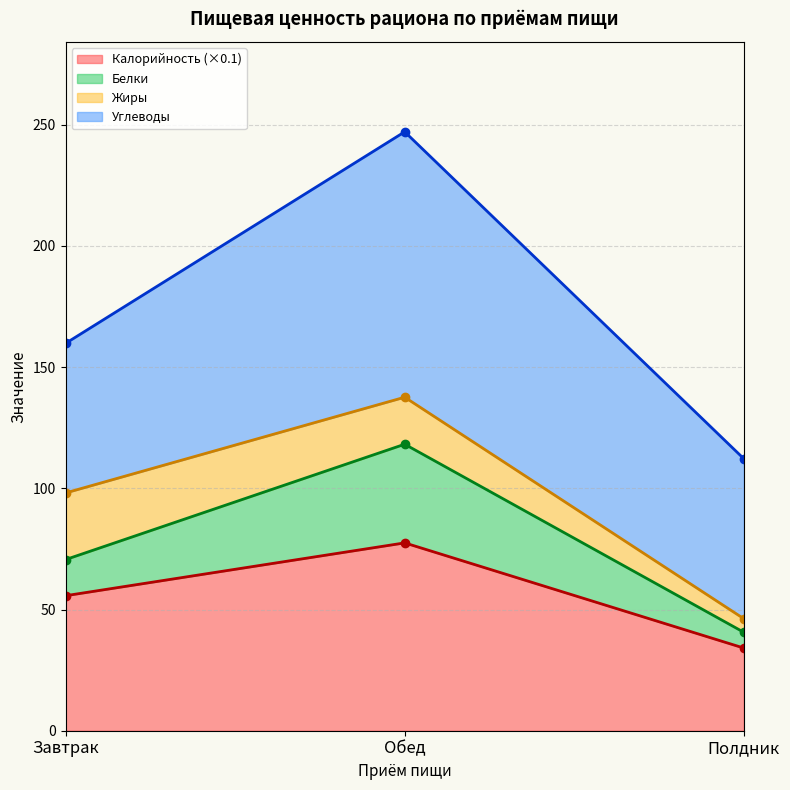

At how many categories does at least one series exceed 85?

3